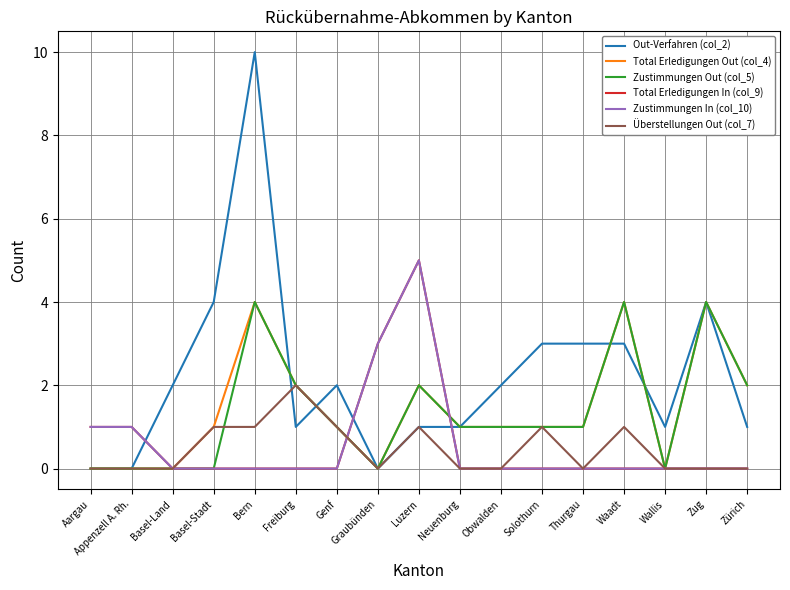

Rank the series by their maximum value, from lowest to highest.

Überstellungen Out (col_7), Total Erledigungen Out (col_4), Zustimmungen Out (col_5), Total Erledigungen In (col_9), Zustimmungen In (col_10), Out-Verfahren (col_2)